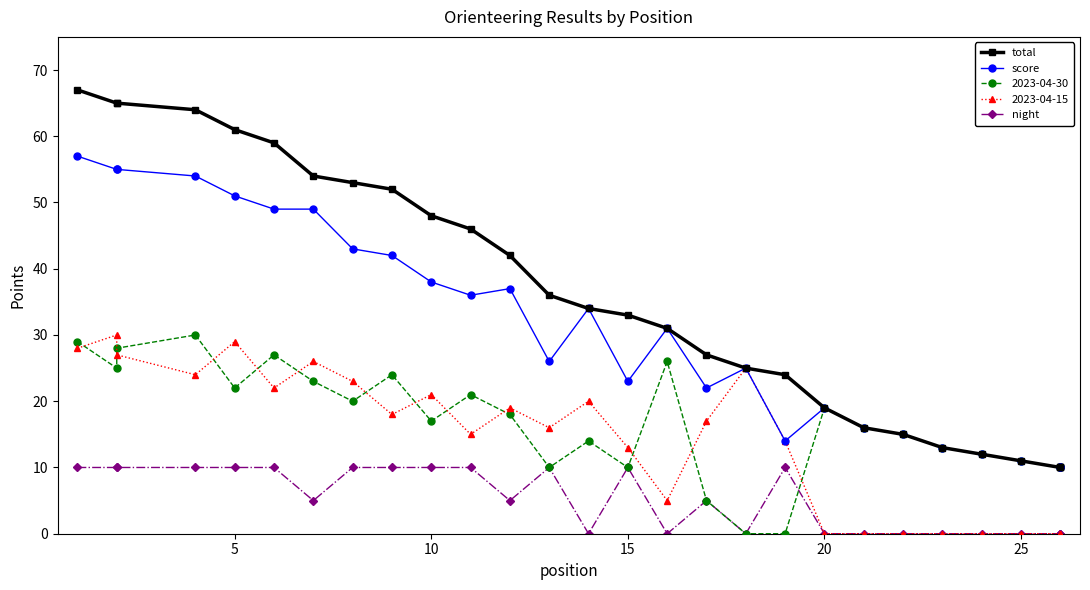

True or false: total and night cross at least once.

False